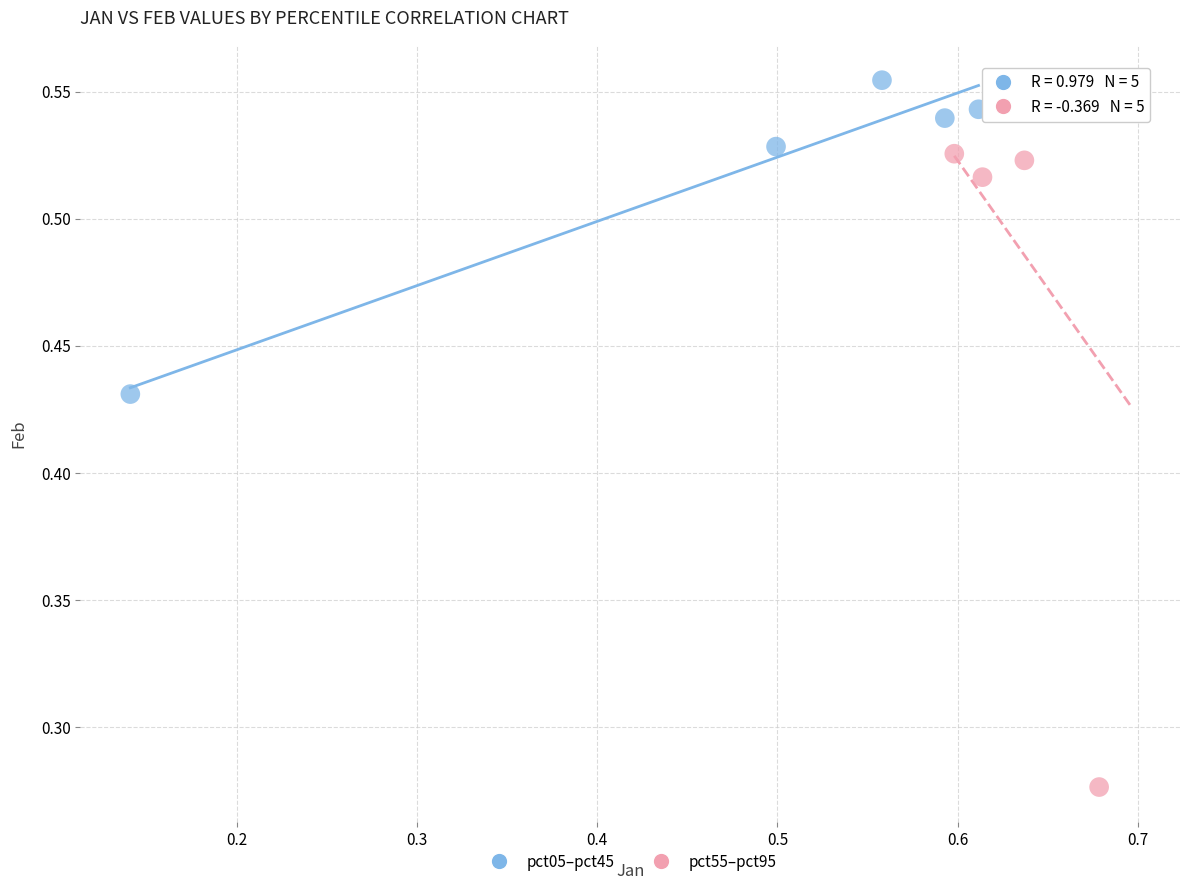

Which series reaches the maximum Y coordinate?

pct05–pct45